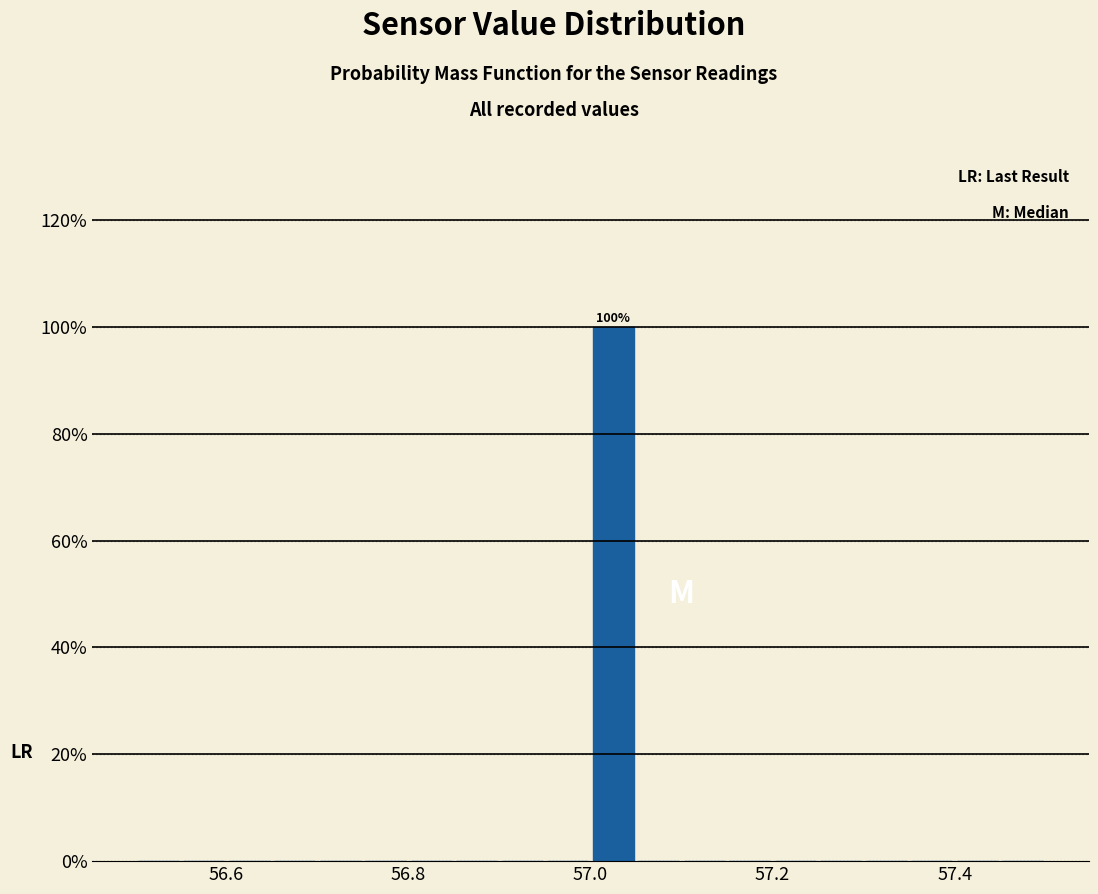

Around what value on the x-axis is the tallest bar? Give the approximate position of its centre, as read against the axis.

57.02